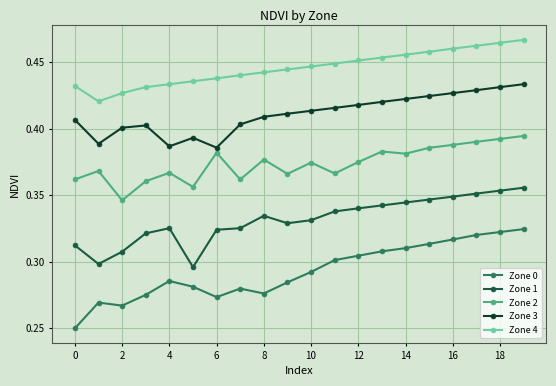

Which series has the largest range (max minus min)?

Zone 0